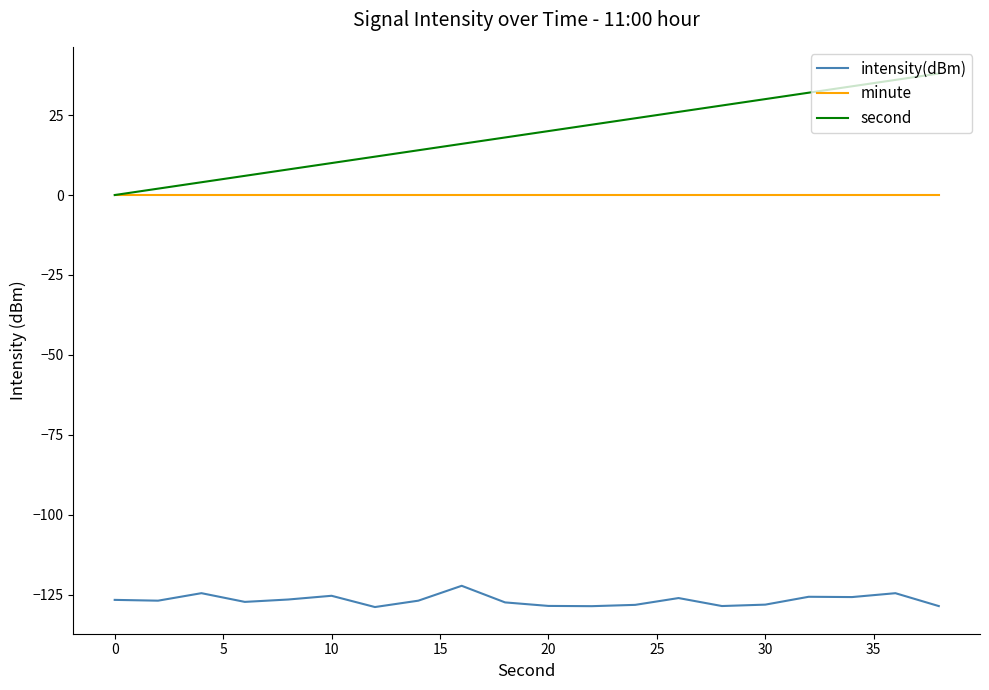

Which series has the largest range (max minus min)?

second